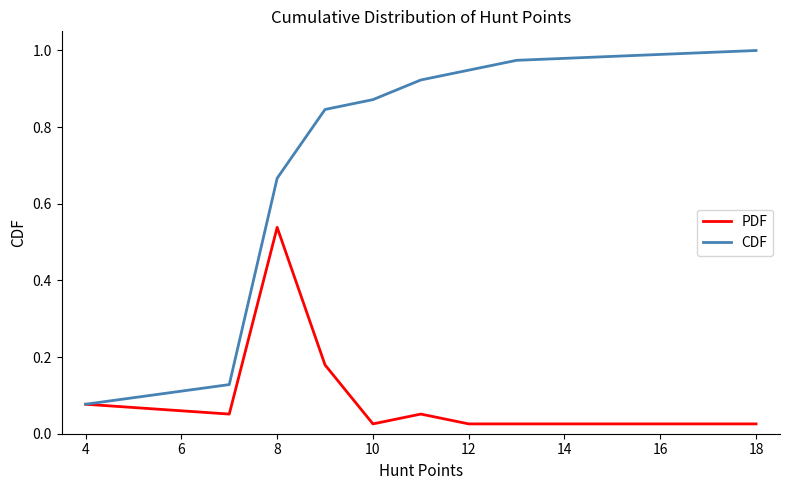

Which series has the largest total across all categories?

CDF